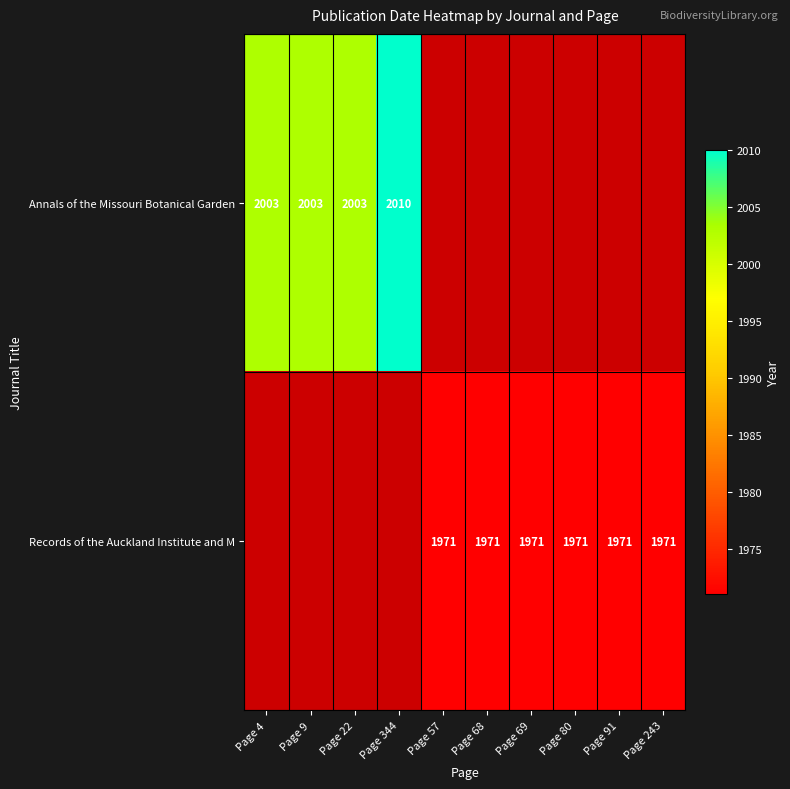

True or false: Records of the Auckland Institute and M has a value of 3258 at Page 68.

False